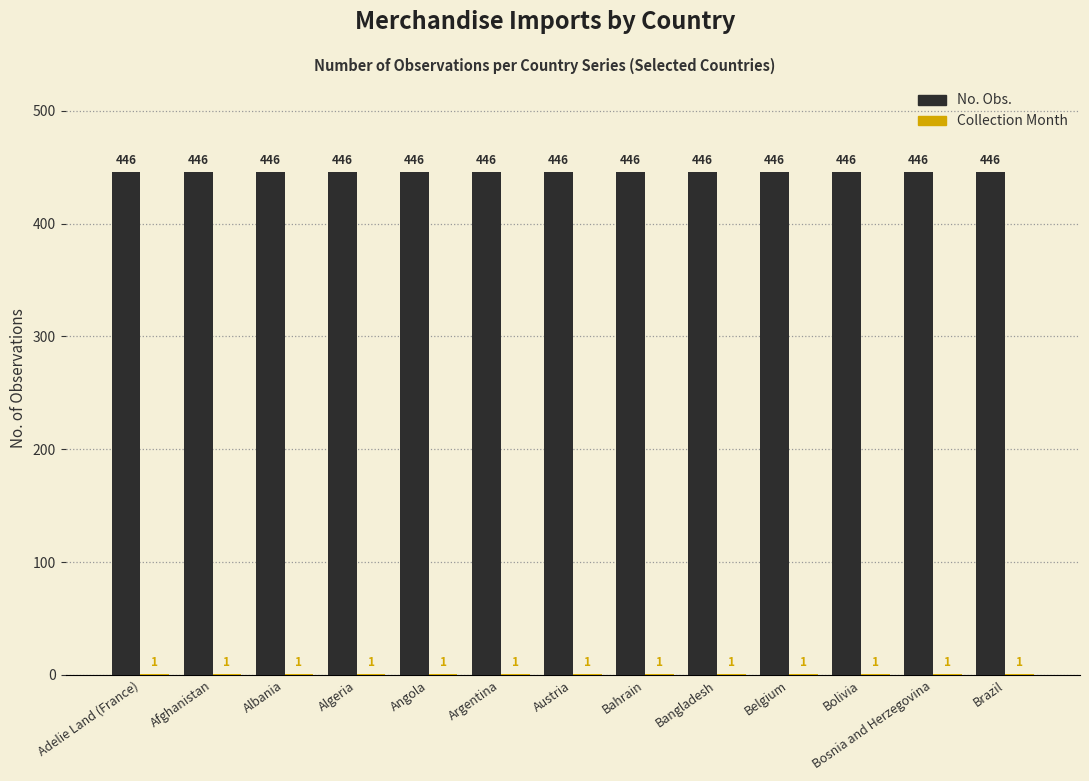

What is the maximum value shown in the chart?

446